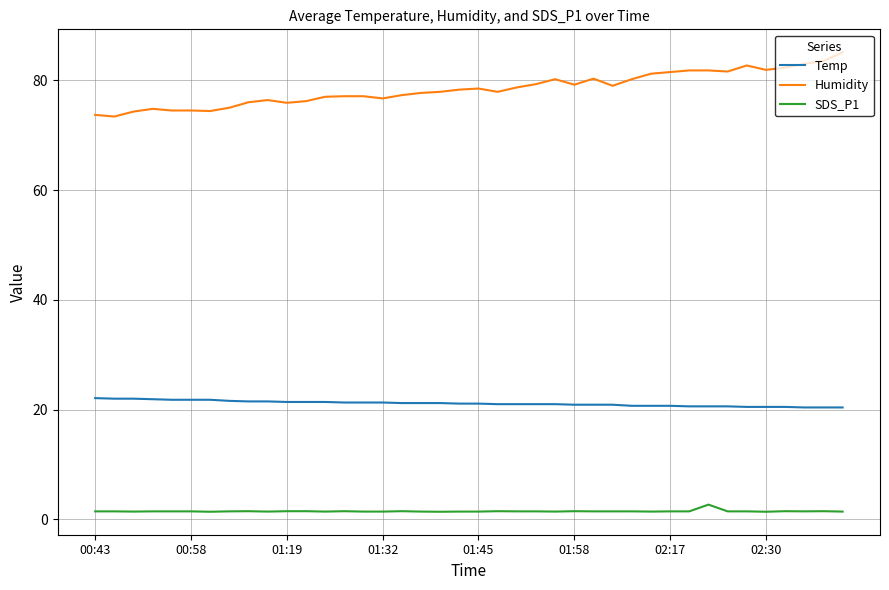

What is the difference between the maximum and minimum values in the Humidity series?

11.7